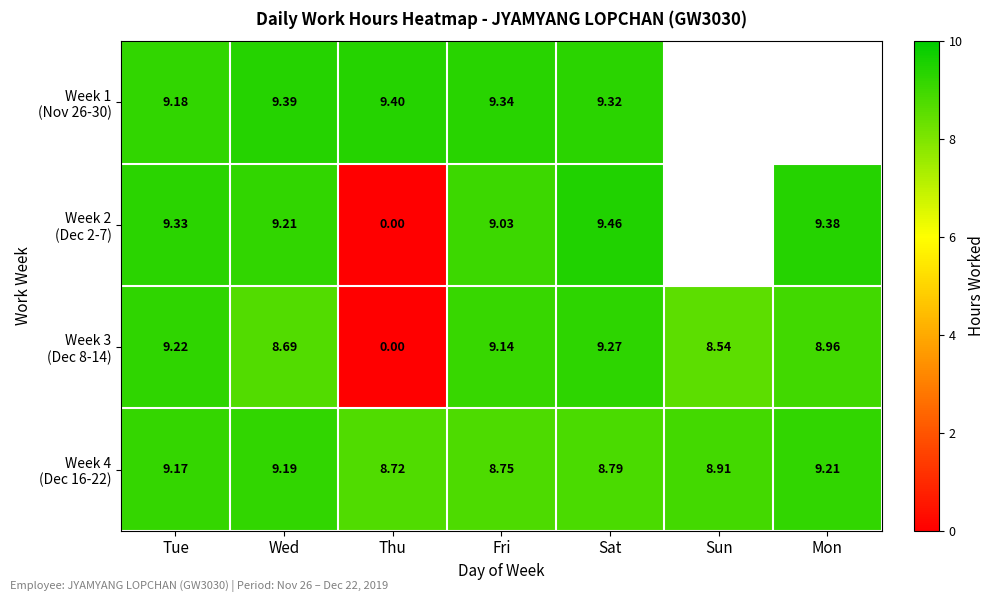

What is the difference between the maximum and minimum values in the Week 2 (Dec 2-7) series?

9.5